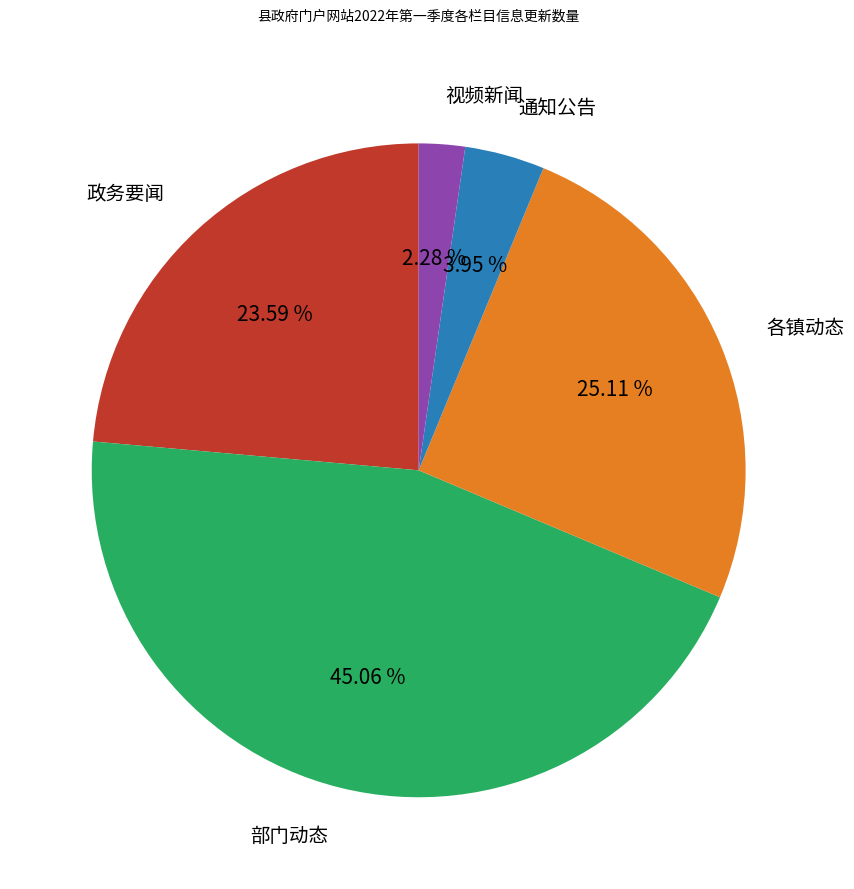

To the nearest percent, what is the difference between the 部门动态 and 各镇动态 slice percentages?

20%